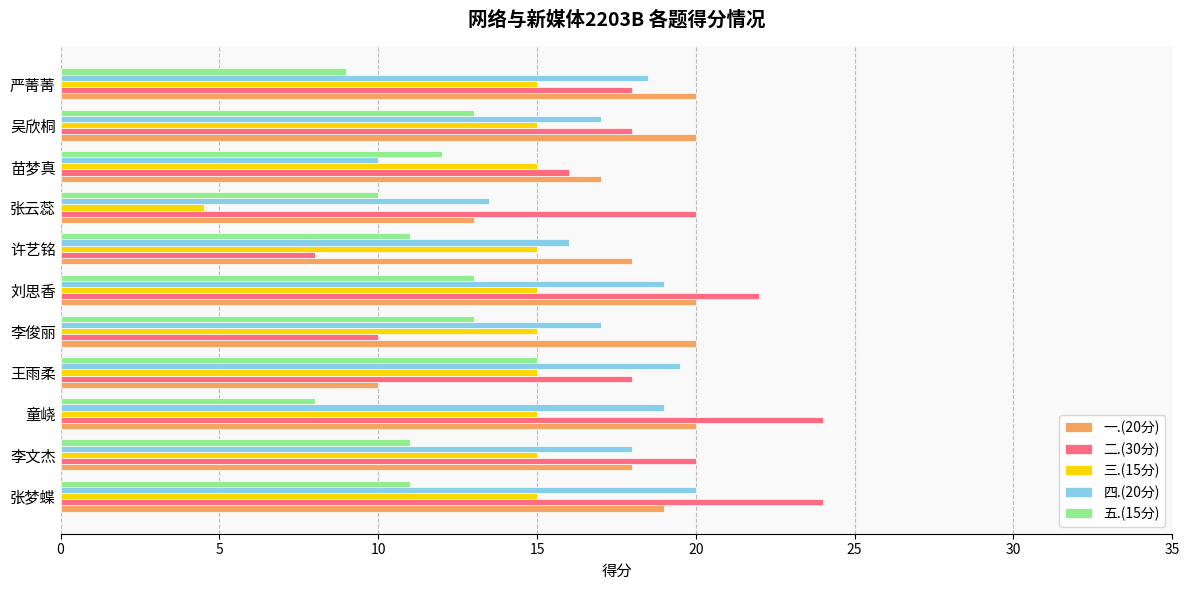

Which series has the widest spread of values?

二.(30分)